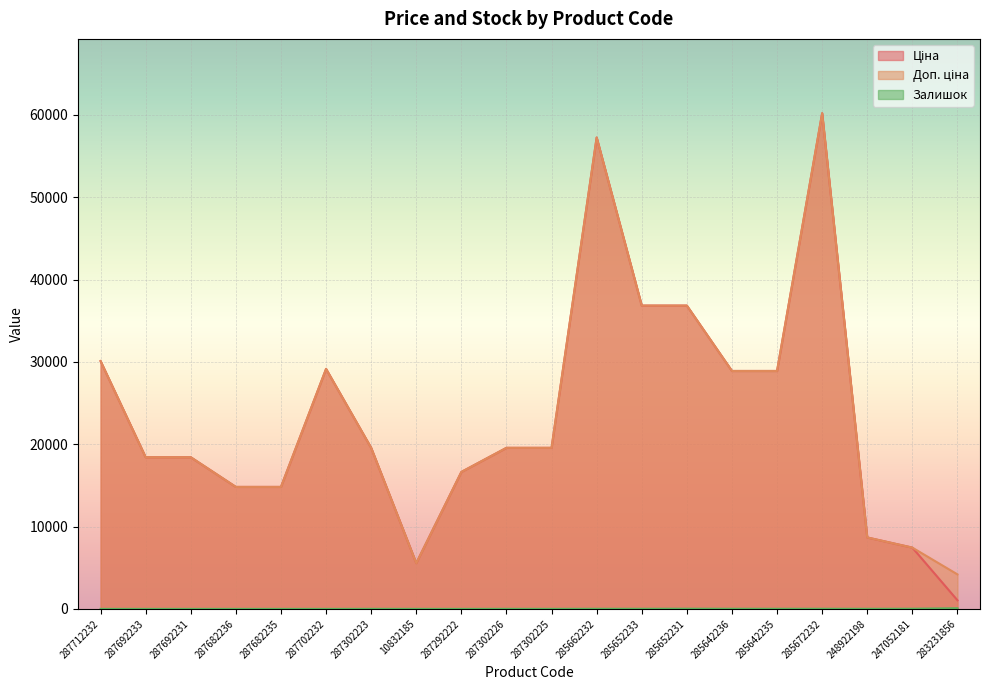

What is the difference between the maximum and minimum values in the Ціна series?

59157.2